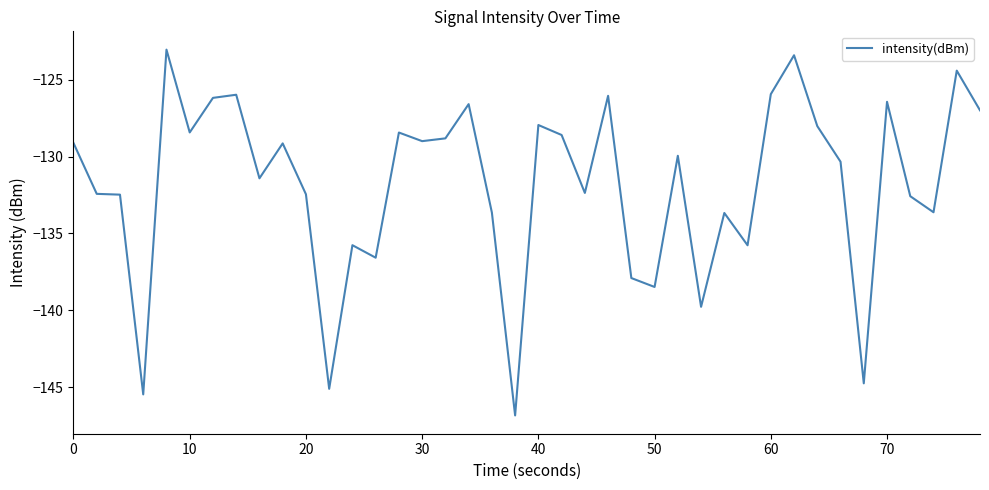

What is the difference between the maximum and minimum values?

23.8